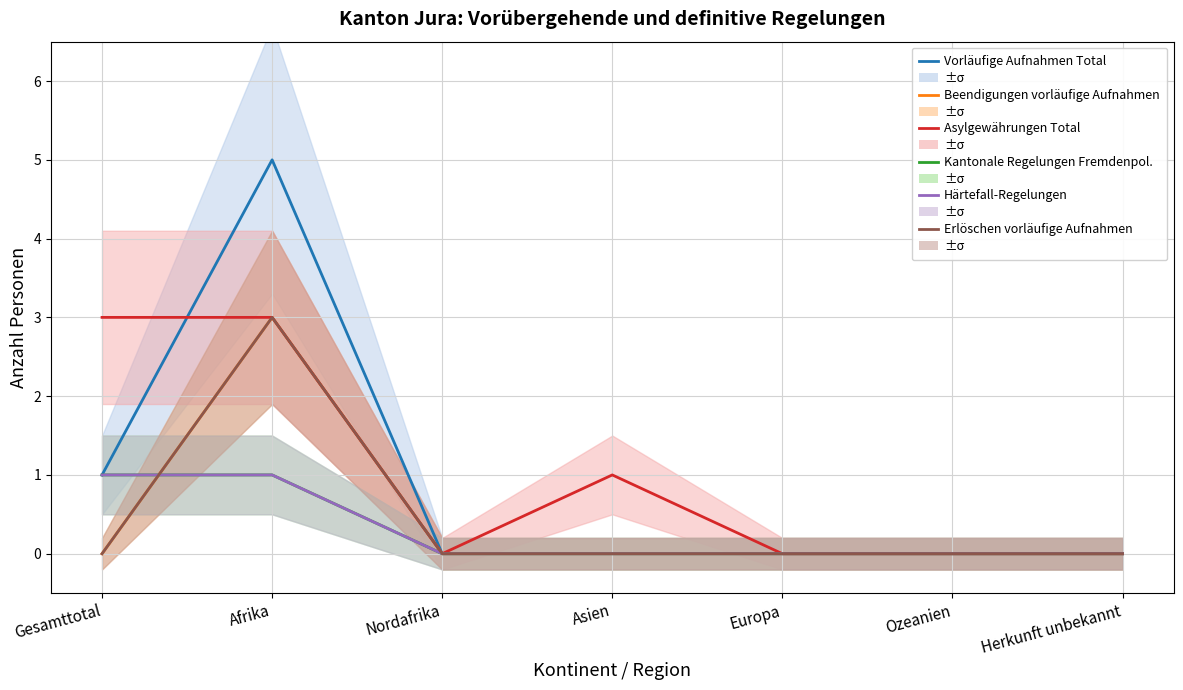

Count the Härtefall-Regelungen values in the range 0 to 1.

7